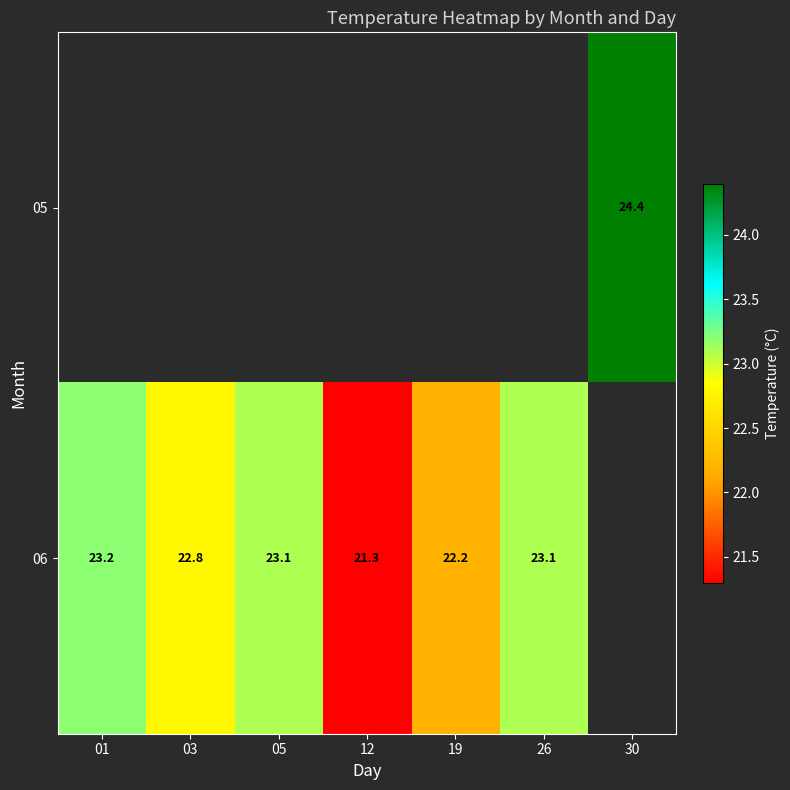

Is the value of 05 at 30 greater than the value of 06 at 12?

Yes